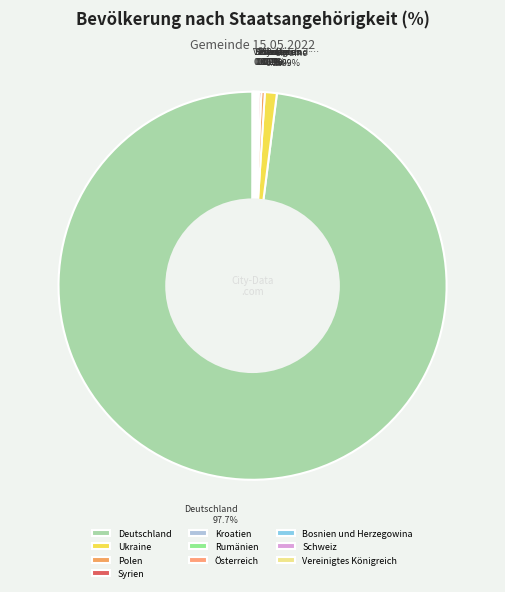

Which slice represents more than half of the pie?

Deutschland